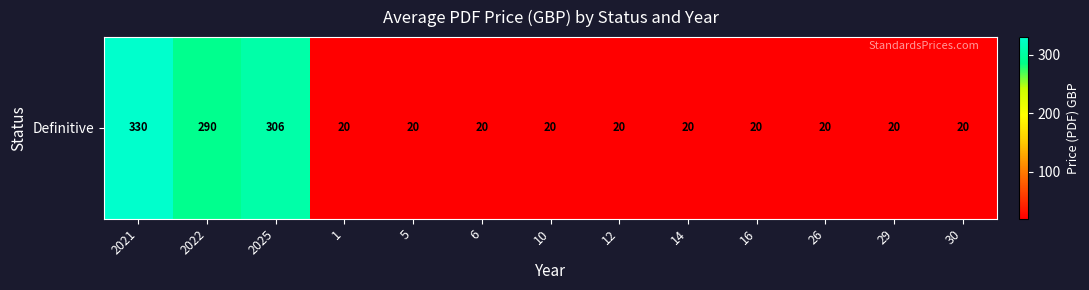

List the labels in order of value, largest first.

2021, 2025, 2022, 1, 5, 6, 10, 12, 14, 16, 26, 29, 30